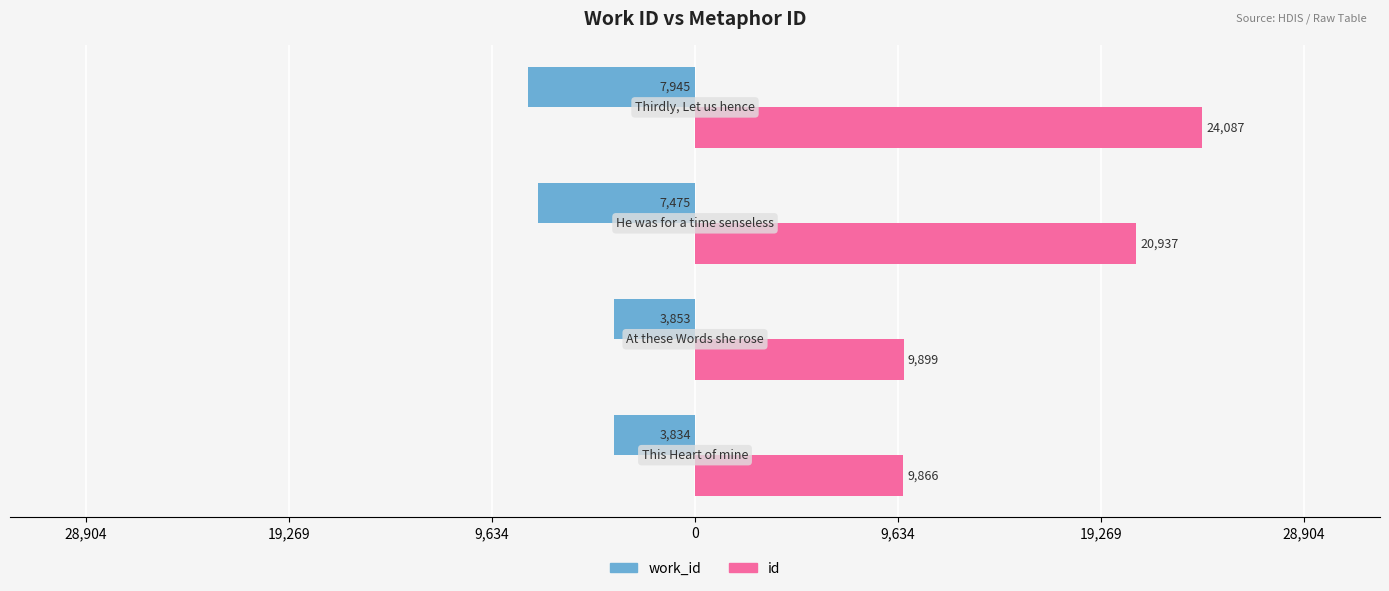

What are all the series names shown in the legend?

work_id, id